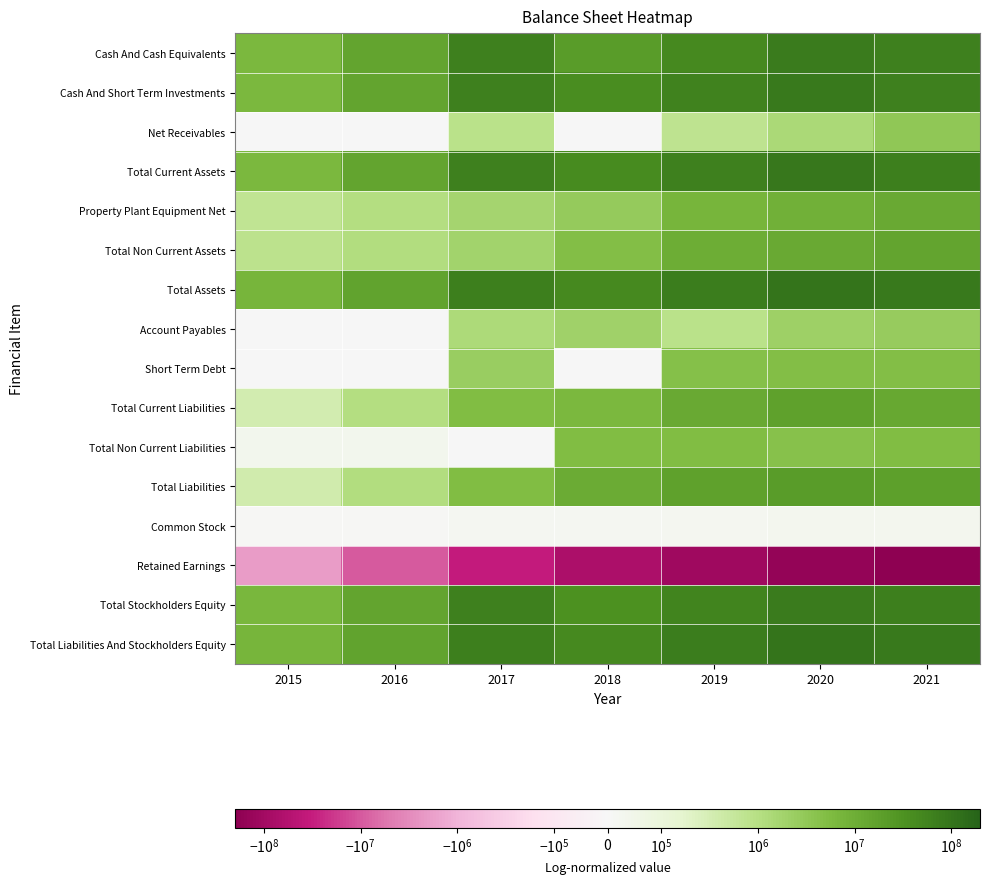

At which category is the sum across all series the highest?

2020